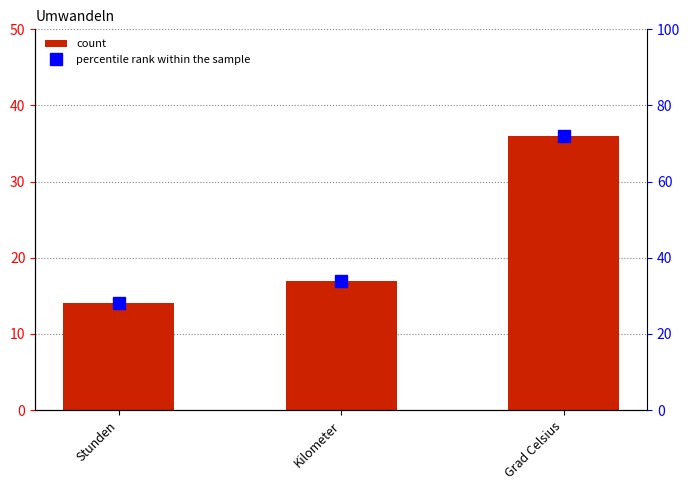

Which series has the largest range (max minus min)?

percentile rank within the sample